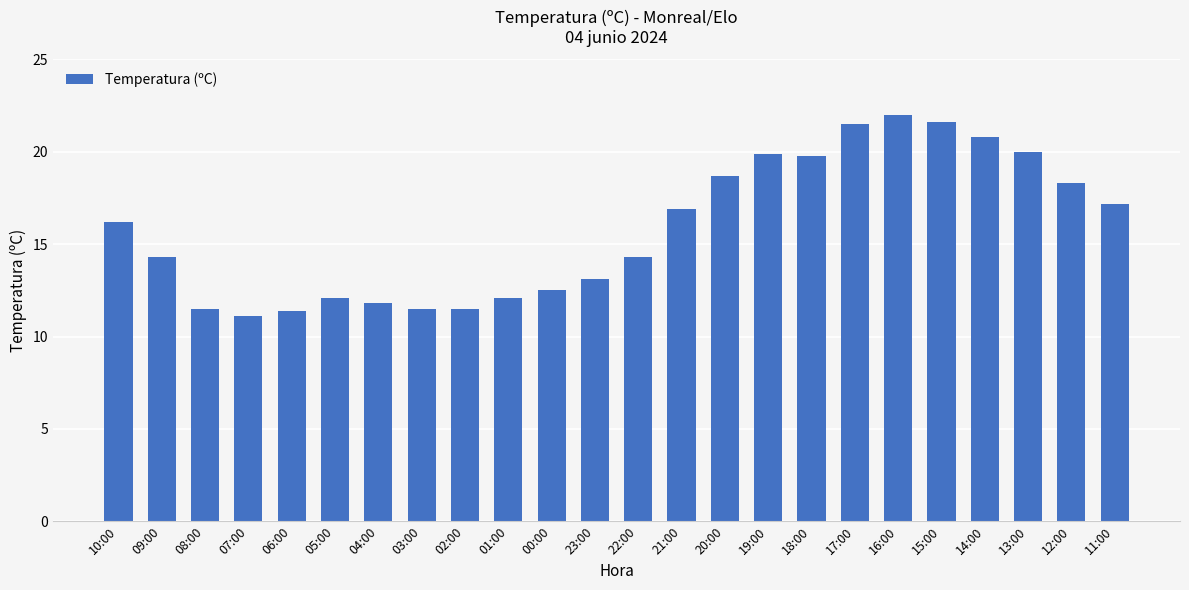

Are the bars horizontal?

No